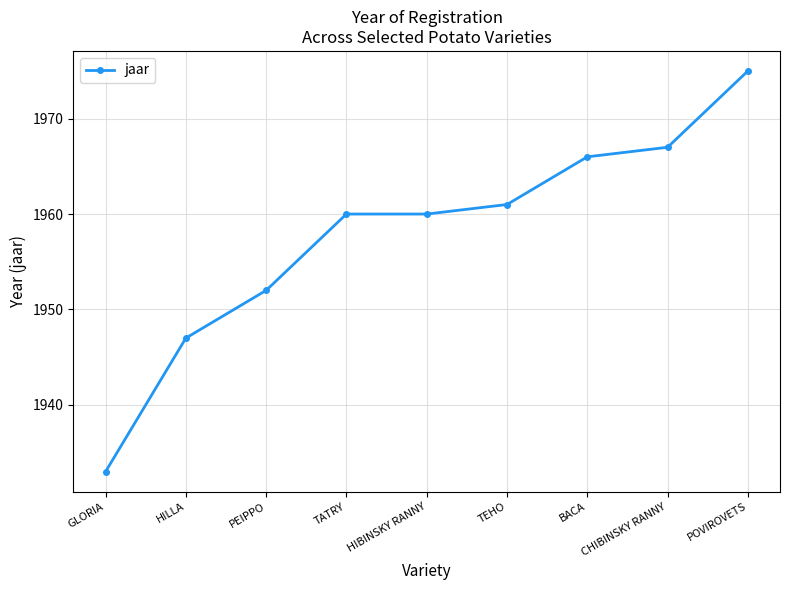

True or false: the data has more than 1 interior local peaks.

False